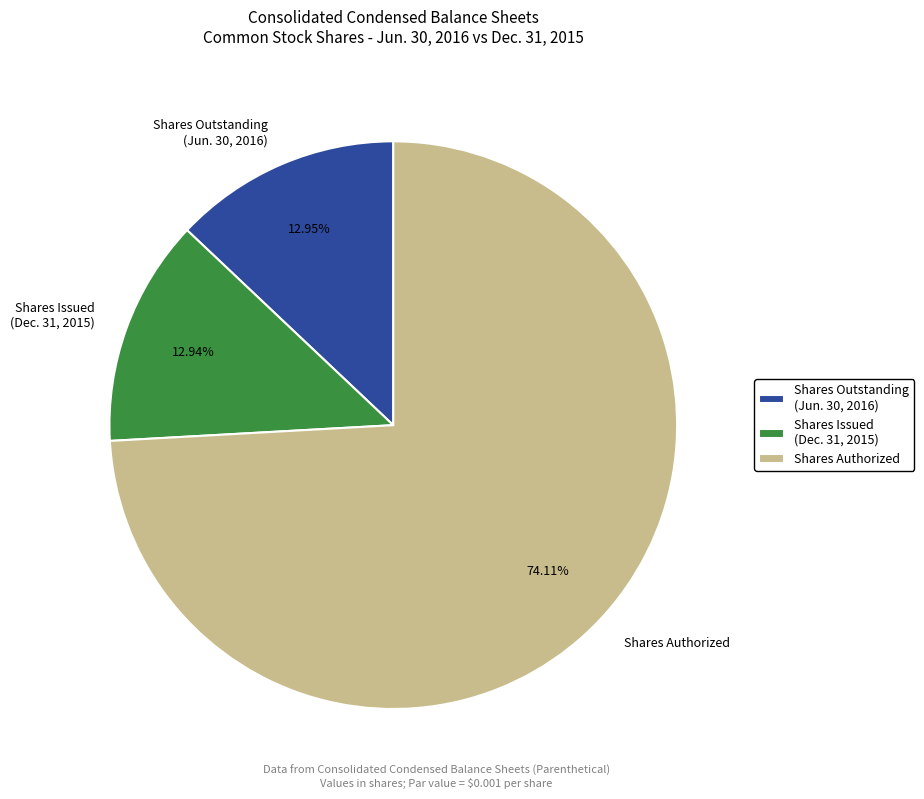

How many segments does this pie chart have?

3